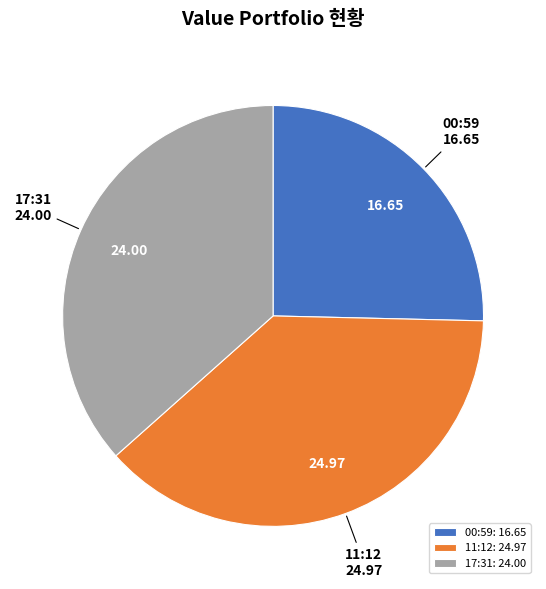

Does any single category account for the majority?

No